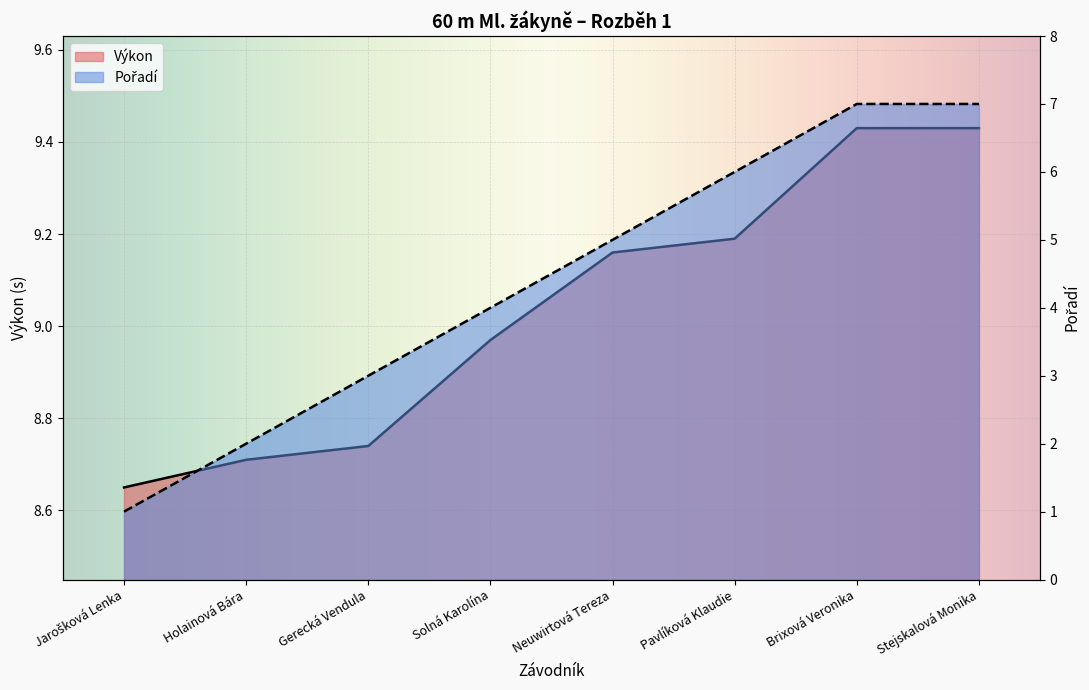

The Pořadí series shows 2.0 at Pavlíková Klaudie. True or false?

False